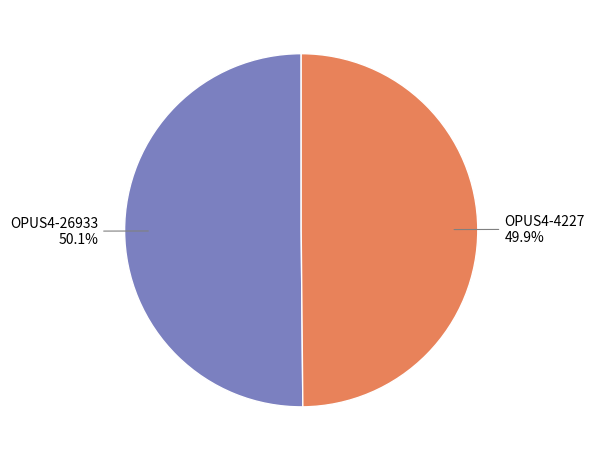

How many slices are in this pie chart?

2